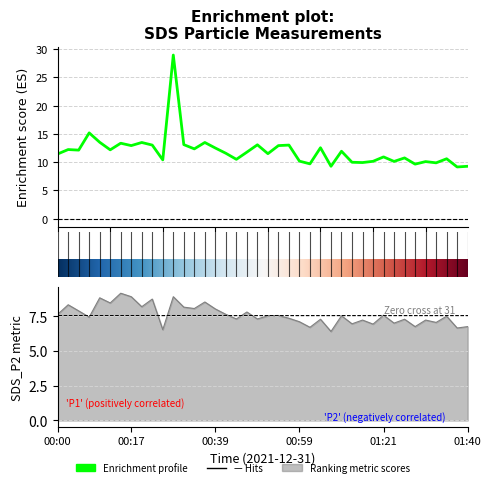

What is the total value across all series at 01:40?

16.0